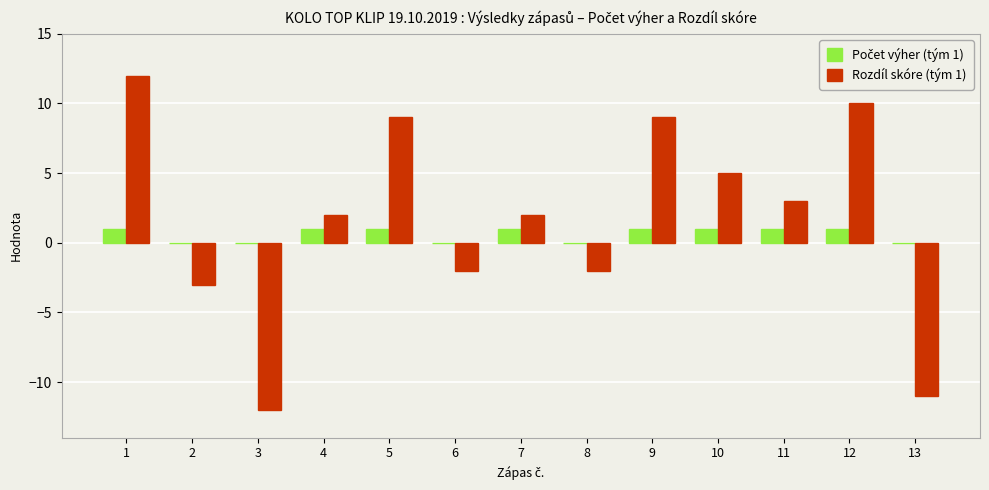

What is the greatest value displayed?

12